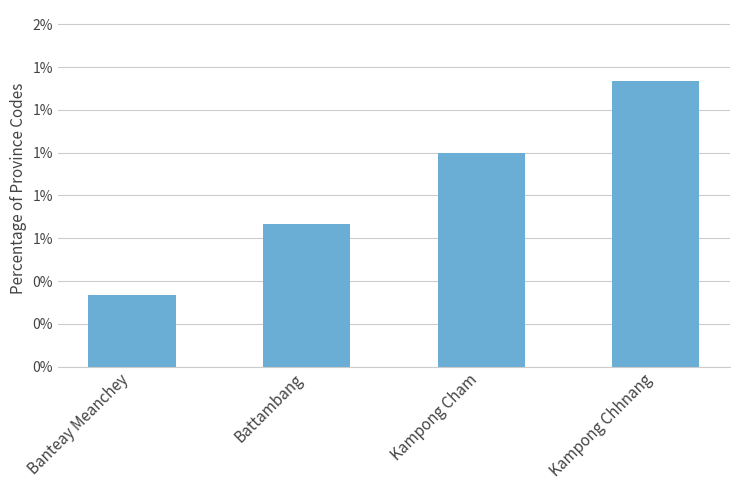

What is the label of the 4th bar from the left?

Kampong Chhnang